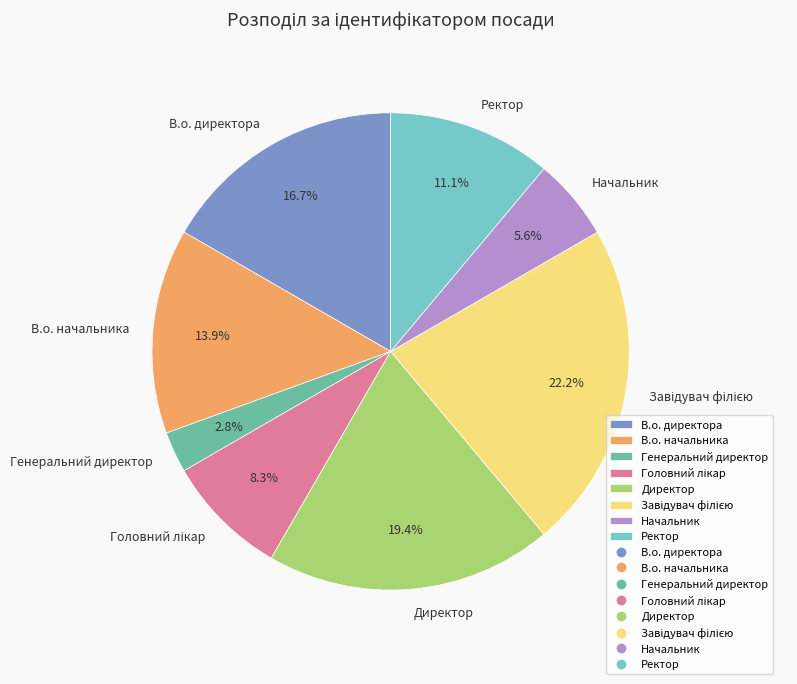

Approximately how many times larger is the value at Ректор compared to Начальник?

2.0